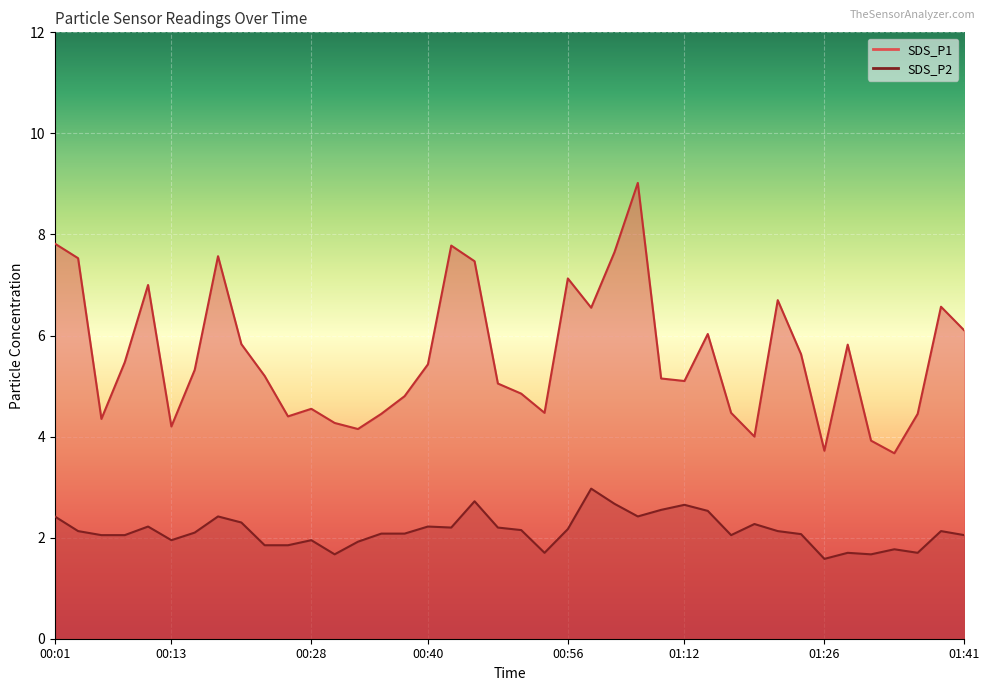

What value does the SDS_P1 series have at 00:38?

4.8